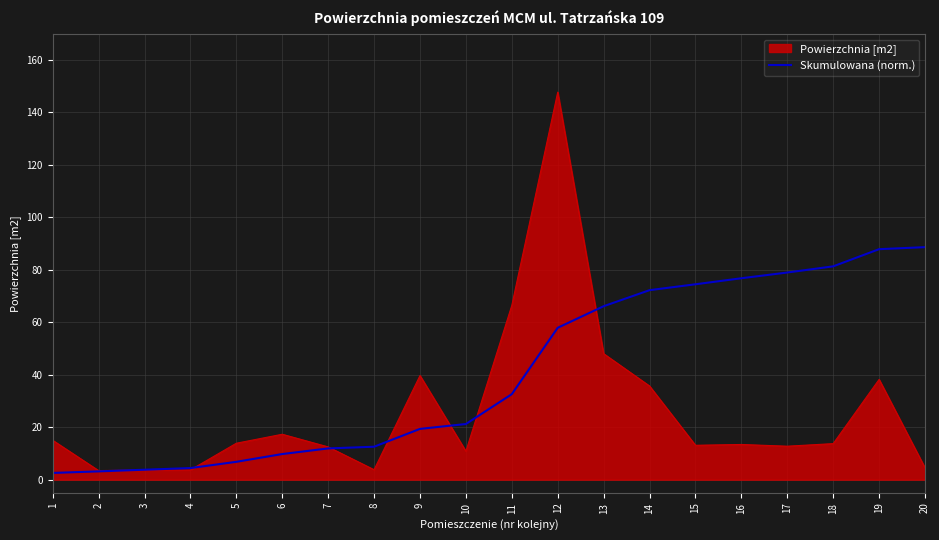

At which category does the chart reach its peak across all series?

12